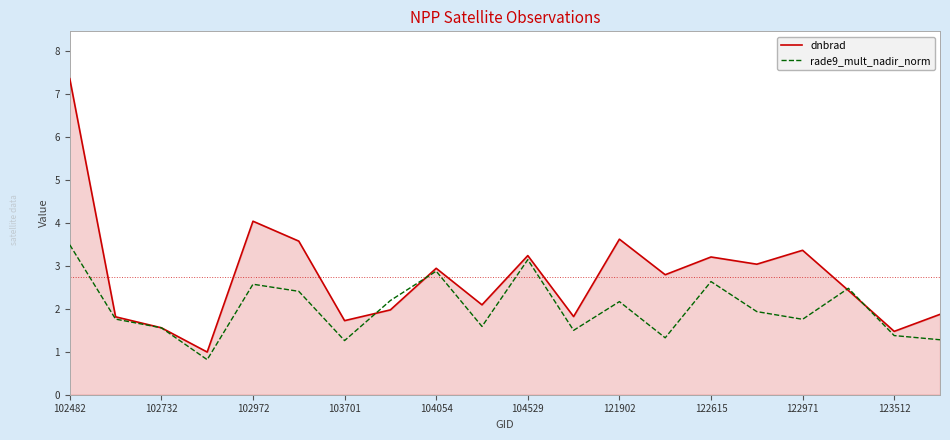

What is the minimum value shown in the chart?

0.8